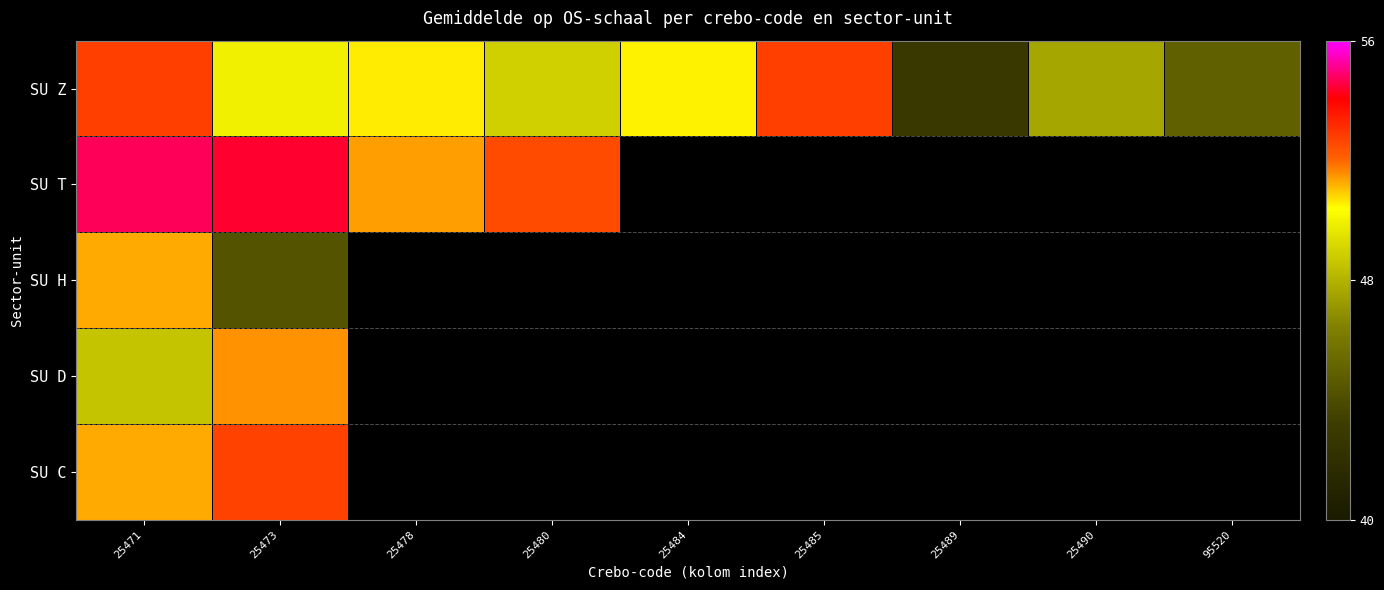

True or false: SU Z has a value of 44.9 at 95520.

True